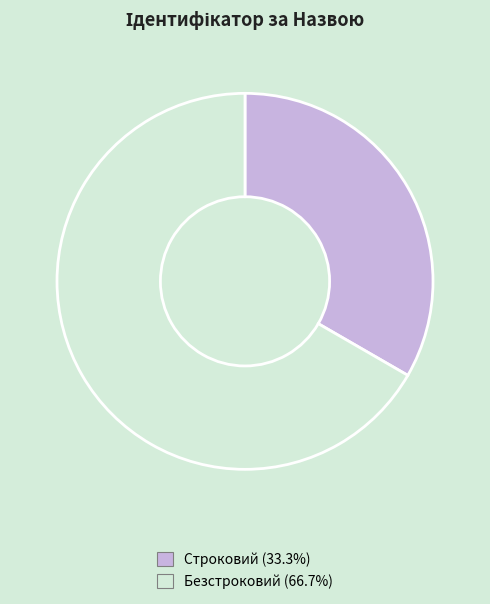

Which slice represents more than half of the pie?

Безстроковий